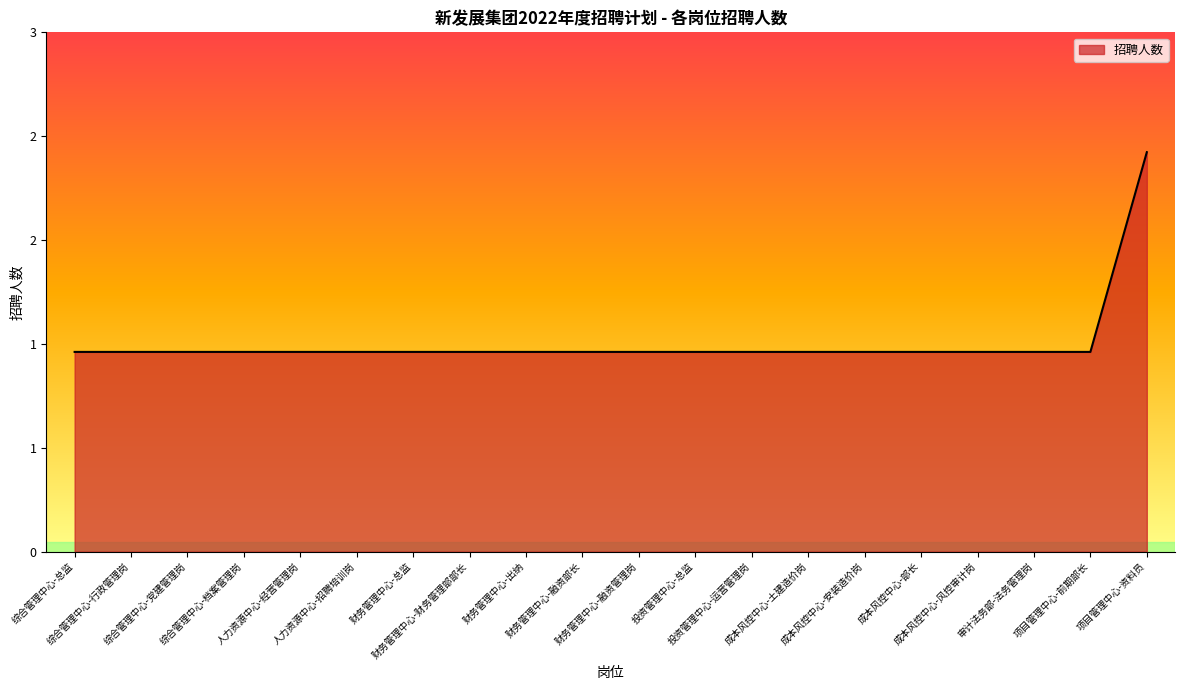

Does the chart display data point markers on the line(s)?

No